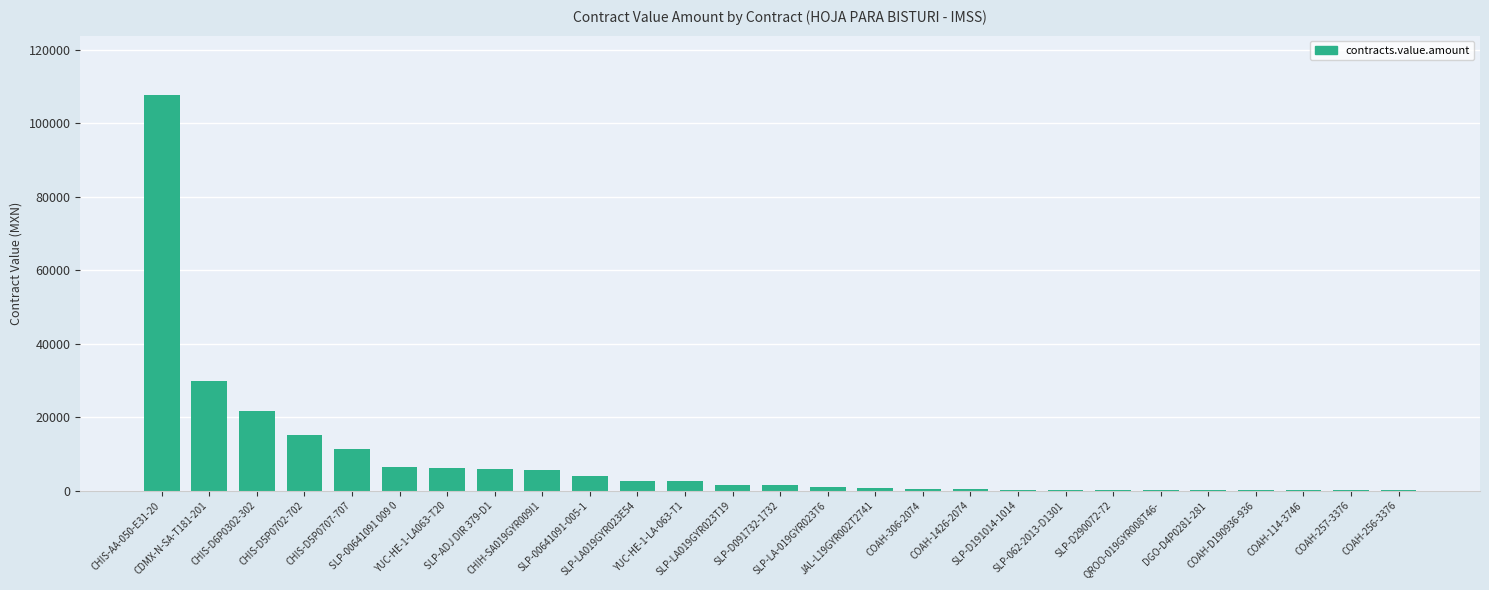

Are the bars horizontal?

No